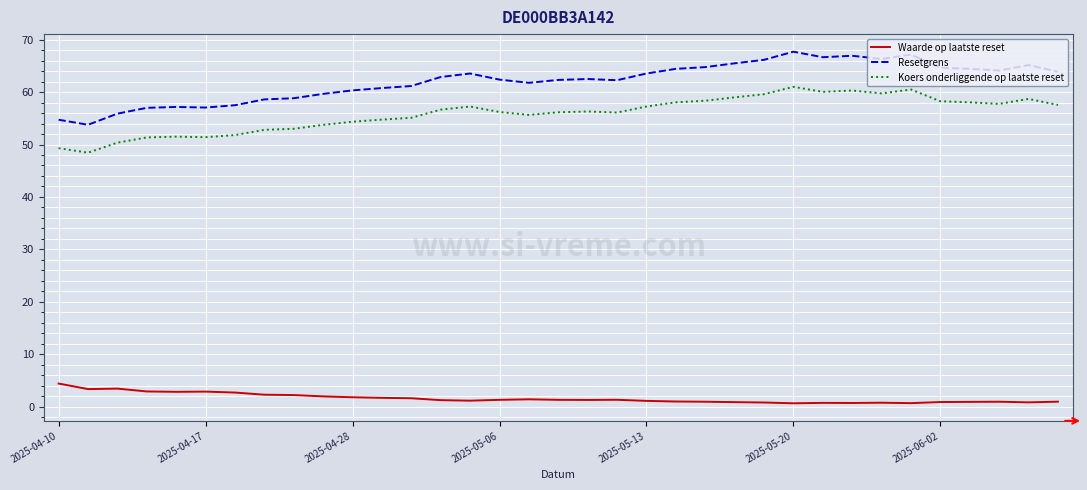

Rank the series by their maximum value, from highest to lowest.

Resetgrens, Koers onderliggende op laatste reset, Waarde op laatste reset